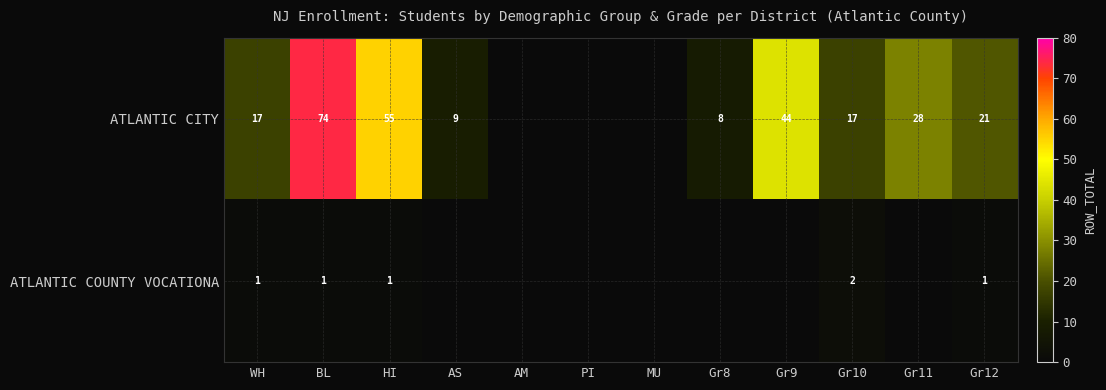

True or false: ATLANTIC COUNTY VOCATIONA has a value of 1 at Gr10.

False